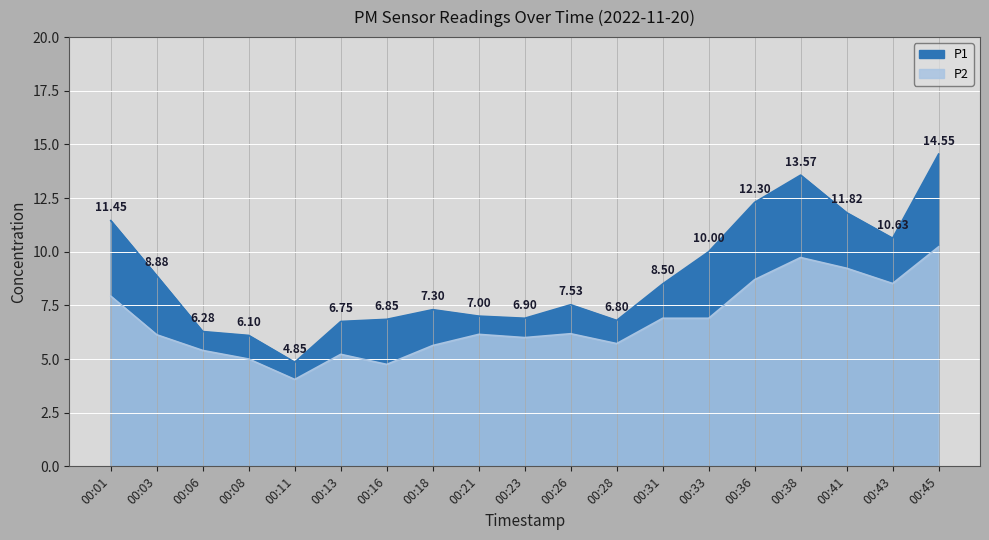

Which has a higher value, 00:11 or 00:38?

00:38